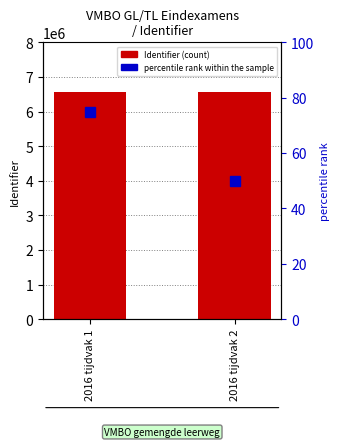

Does the chart contain stacked bars?

No